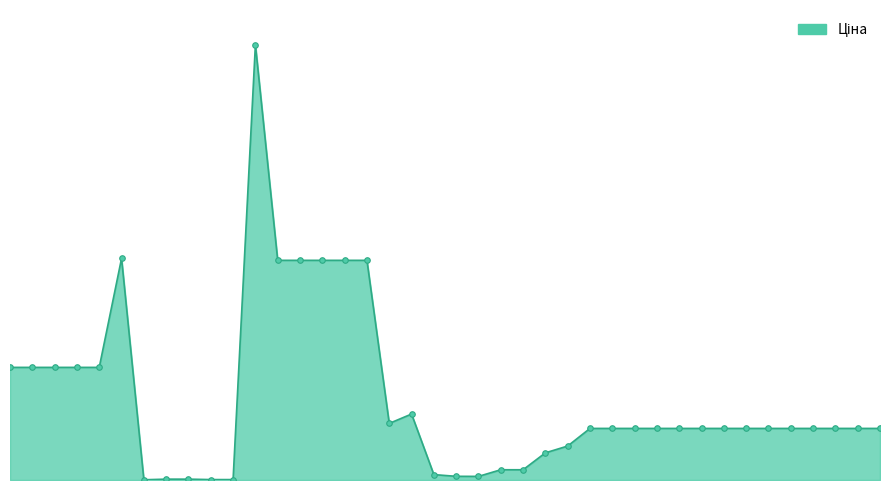

How many interior local peaks (higher than both neighbors) does the data have?

3